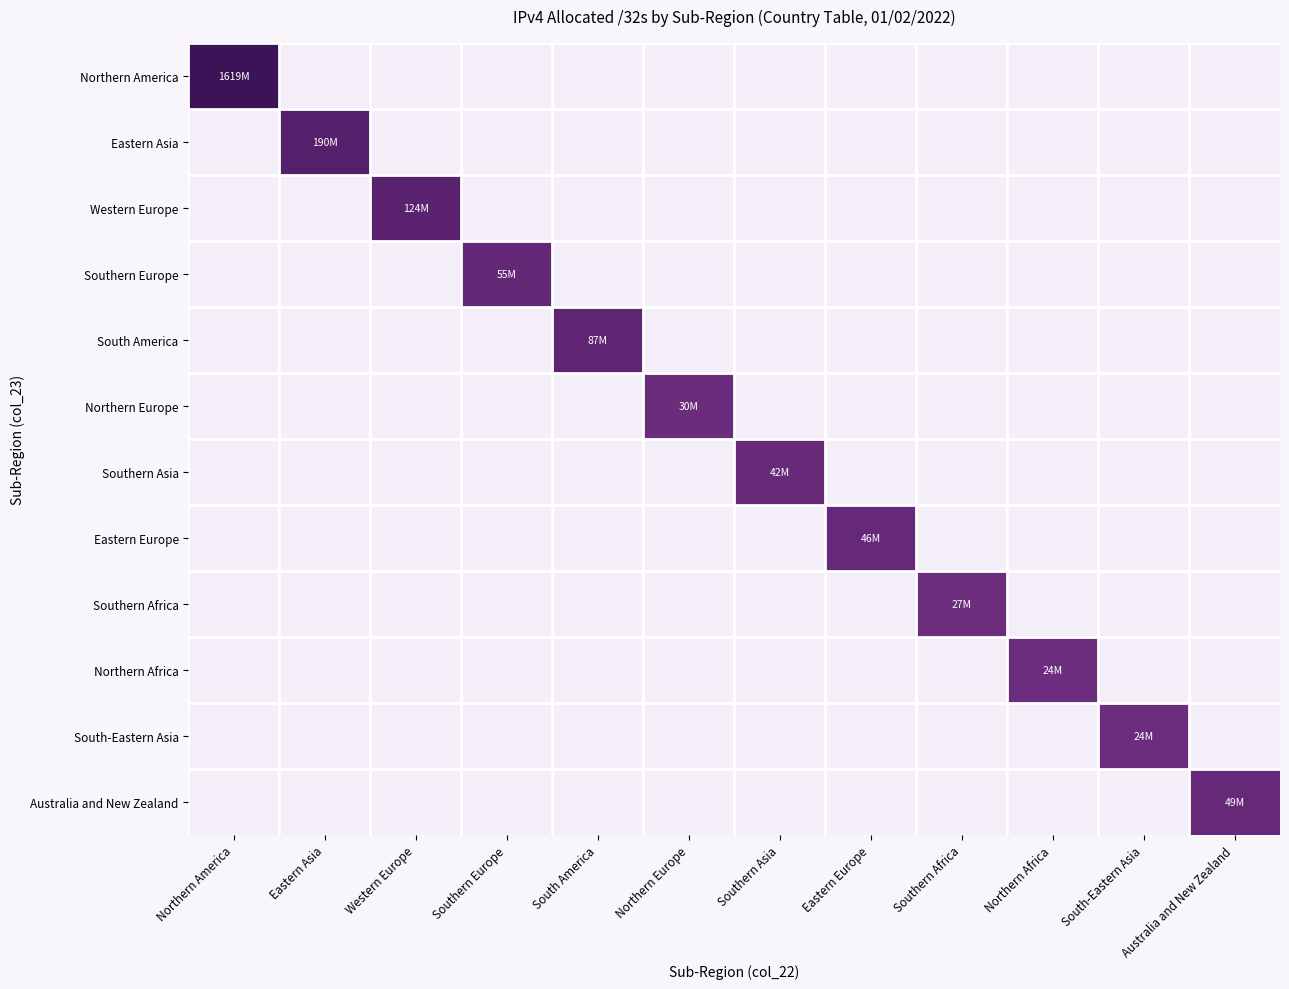

Reading left to right, transcribe all the data shown in this chart.

Northern America: Northern America=9.2	Eastern Asia=0.0	Western Europe=0.0	Southern Europe=0.0	South America=0.0	Northern Europe=0.0	Southern Asia=0.0	Eastern Europe=0.0	Southern Africa=0.0	Northern Africa=0.0	South-Eastern Asia=0.0	Australia and New Zealand=0.0
Eastern Asia: Northern America=0.0	Eastern Asia=8.3	Western Europe=0.0	Southern Europe=0.0	South America=0.0	Northern Europe=0.0	Southern Asia=0.0	Eastern Europe=0.0	Southern Africa=0.0	Northern Africa=0.0	South-Eastern Asia=0.0	Australia and New Zealand=0.0
Western Europe: Northern America=0.0	Eastern Asia=0.0	Western Europe=8.1	Southern Europe=0.0	South America=0.0	Northern Europe=0.0	Southern Asia=0.0	Eastern Europe=0.0	Southern Africa=0.0	Northern Africa=0.0	South-Eastern Asia=0.0	Australia and New Zealand=0.0
Southern Europe: Northern America=0.0	Eastern Asia=0.0	Western Europe=0.0	Southern Europe=7.7	South America=0.0	Northern Europe=0.0	Southern Asia=0.0	Eastern Europe=0.0	Southern Africa=0.0	Northern Africa=0.0	South-Eastern Asia=0.0	Australia and New Zealand=0.0
South America: Northern America=0.0	Eastern Asia=0.0	Western Europe=0.0	Southern Europe=0.0	South America=7.9	Northern Europe=0.0	Southern Asia=0.0	Eastern Europe=0.0	Southern Africa=0.0	Northern Africa=0.0	South-Eastern Asia=0.0	Australia and New Zealand=0.0
Northern Europe: Northern America=0.0	Eastern Asia=0.0	Western Europe=0.0	Southern Europe=0.0	South America=0.0	Northern Europe=7.5	Southern Asia=0.0	Eastern Europe=0.0	Southern Africa=0.0	Northern Africa=0.0	South-Eastern Asia=0.0	Australia and New Zealand=0.0
Southern Asia: Northern America=0.0	Eastern Asia=0.0	Western Europe=0.0	Southern Europe=0.0	South America=0.0	Northern Europe=0.0	Southern Asia=7.6	Eastern Europe=0.0	Southern Africa=0.0	Northern Africa=0.0	South-Eastern Asia=0.0	Australia and New Zealand=0.0
Eastern Europe: Northern America=0.0	Eastern Asia=0.0	Western Europe=0.0	Southern Europe=0.0	South America=0.0	Northern Europe=0.0	Southern Asia=0.0	Eastern Europe=7.7	Southern Africa=0.0	Northern Africa=0.0	South-Eastern Asia=0.0	Australia and New Zealand=0.0
Southern Africa: Northern America=0.0	Eastern Asia=0.0	Western Europe=0.0	Southern Europe=0.0	South America=0.0	Northern Europe=0.0	Southern Asia=0.0	Eastern Europe=0.0	Southern Africa=7.4	Northern Africa=0.0	South-Eastern Asia=0.0	Australia and New Zealand=0.0
Northern Africa: Northern America=0.0	Eastern Asia=0.0	Western Europe=0.0	Southern Europe=0.0	South America=0.0	Northern Europe=0.0	Southern Asia=0.0	Eastern Europe=0.0	Southern Africa=0.0	Northern Africa=7.4	South-Eastern Asia=0.0	Australia and New Zealand=0.0
South-Eastern Asia: Northern America=0.0	Eastern Asia=0.0	Western Europe=0.0	Southern Europe=0.0	South America=0.0	Northern Europe=0.0	Southern Asia=0.0	Eastern Europe=0.0	Southern Africa=0.0	Northern Africa=0.0	South-Eastern Asia=7.4	Australia and New Zealand=0.0
Australia and New Zealand: Northern America=0.0	Eastern Asia=0.0	Western Europe=0.0	Southern Europe=0.0	South America=0.0	Northern Europe=0.0	Southern Asia=0.0	Eastern Europe=0.0	Southern Africa=0.0	Northern Africa=0.0	South-Eastern Asia=0.0	Australia and New Zealand=7.7